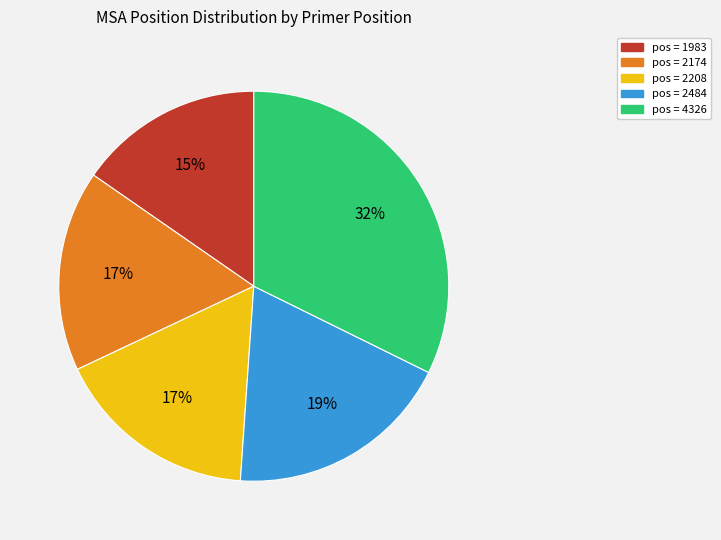

Is there any slice that represents more than half of the pie?

No